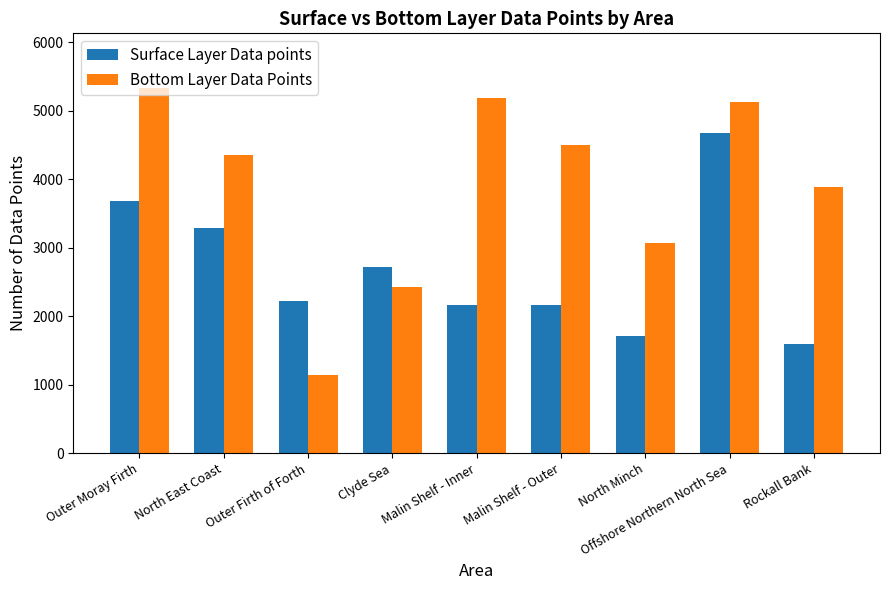

True or false: Surface Layer Data points has a value of 1160 at Malin Shelf - Outer.

False